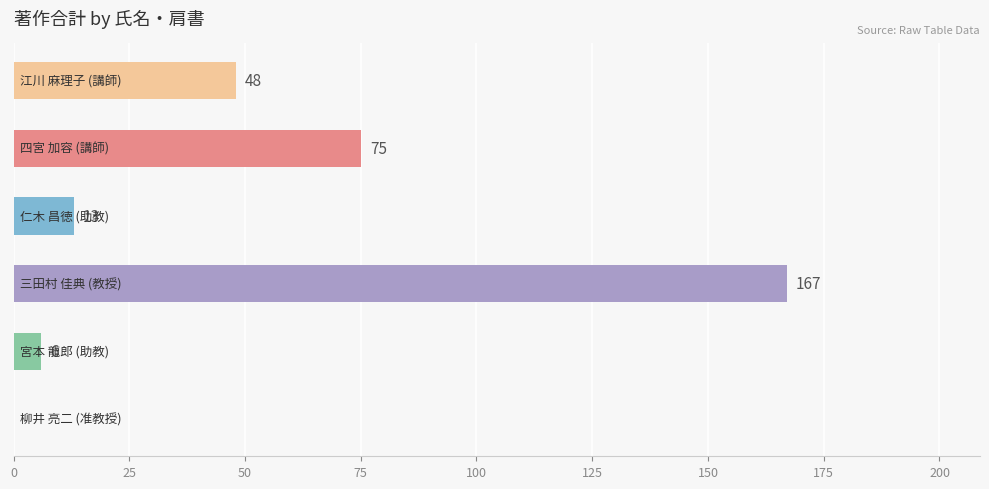

What is the sum of all values?

309